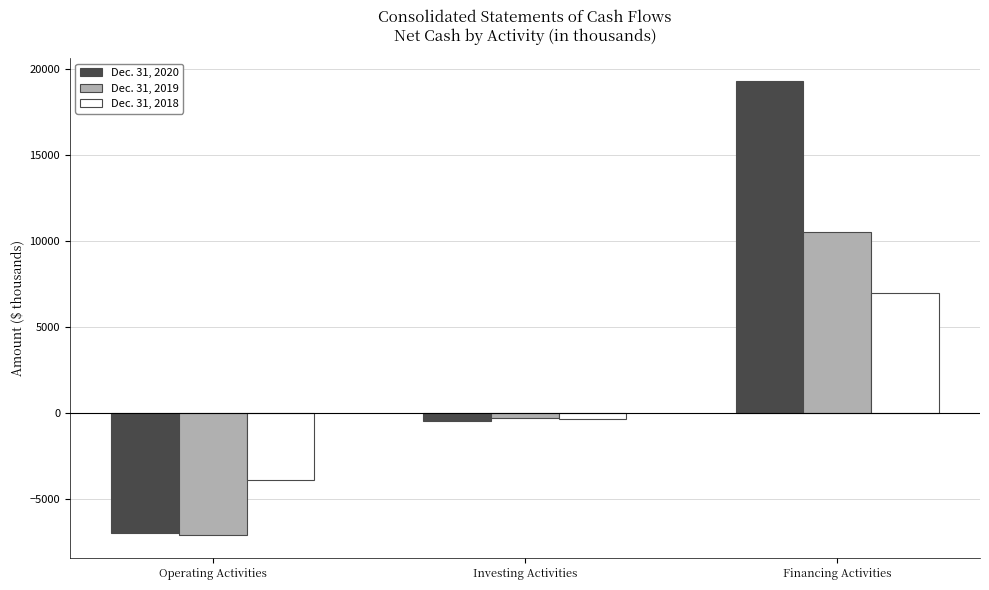

What is the label of the 2nd bar from the left?

Investing Activities